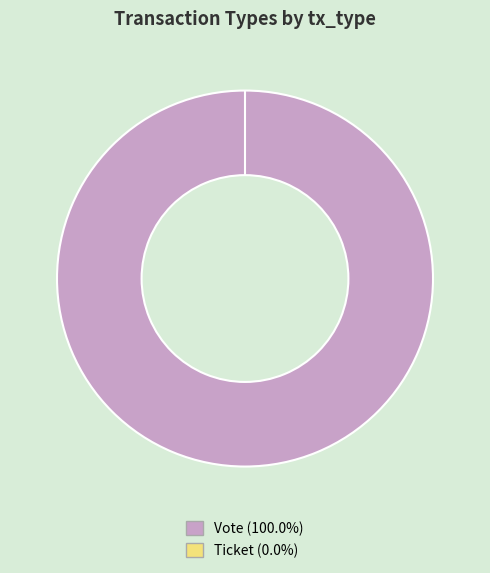

Which slice is the smallest?

Ticket